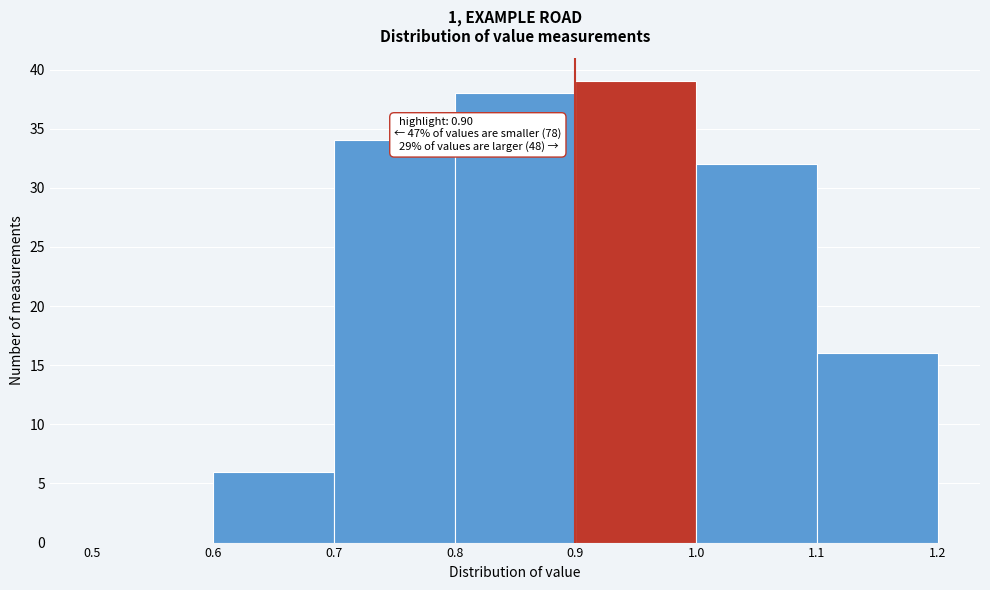

Which range on the x-axis has the tallest bar?

0.9 to 1.0